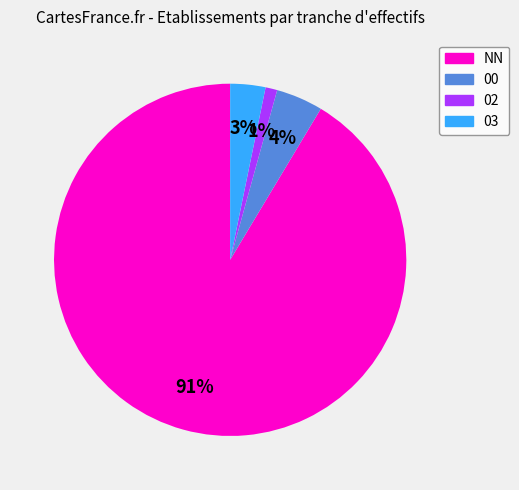

To the nearest percent, what is the average slice percentage?

25%